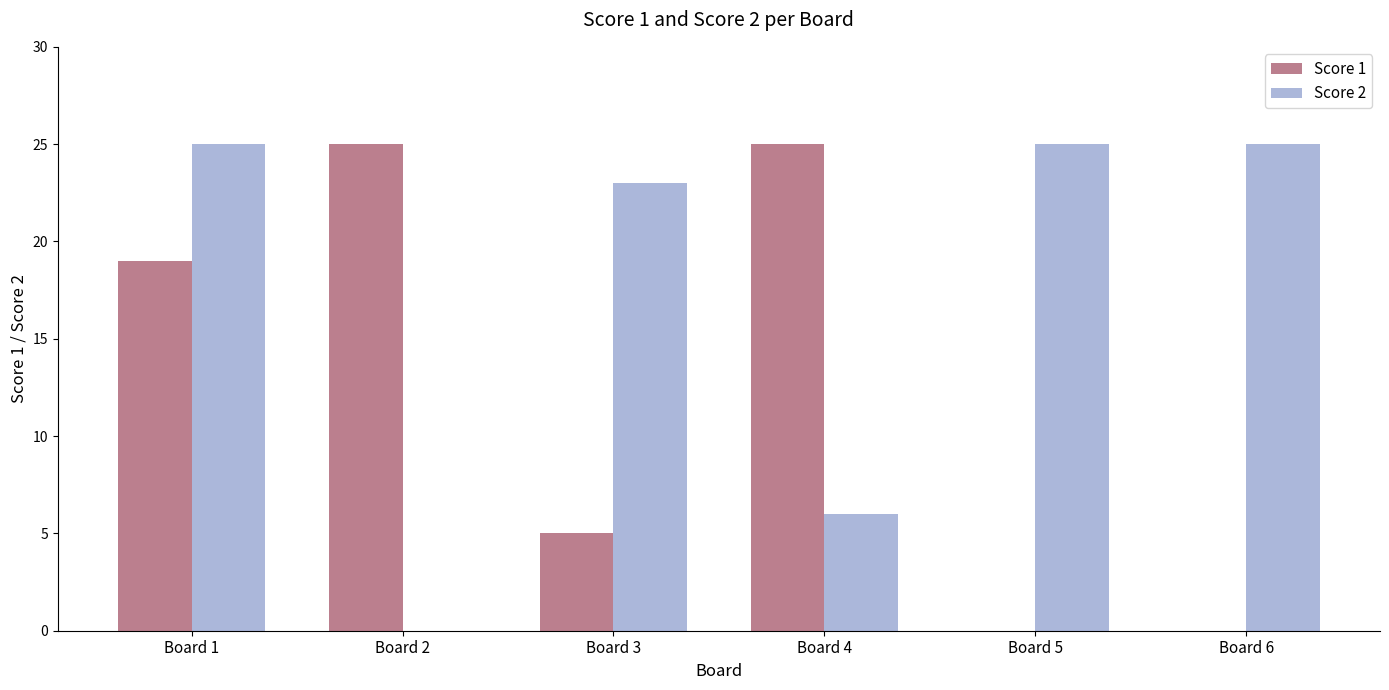

What is the greatest value displayed?

25